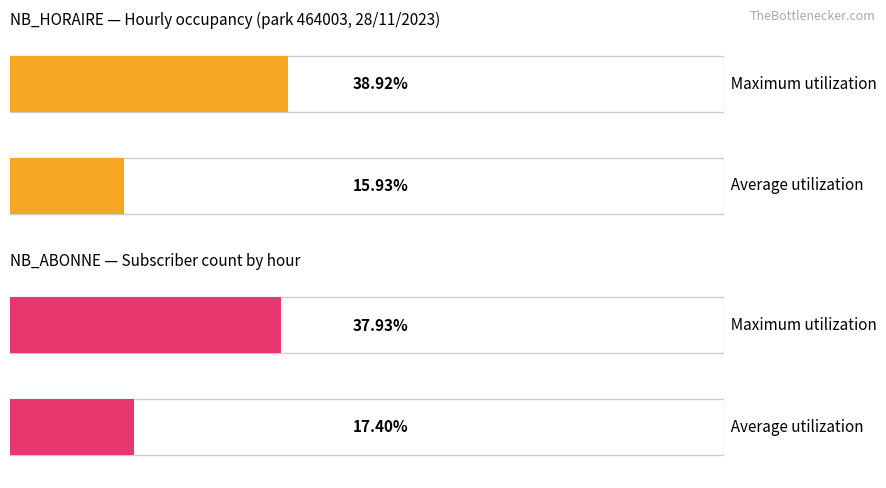

Count the number of data series in this chart.

2